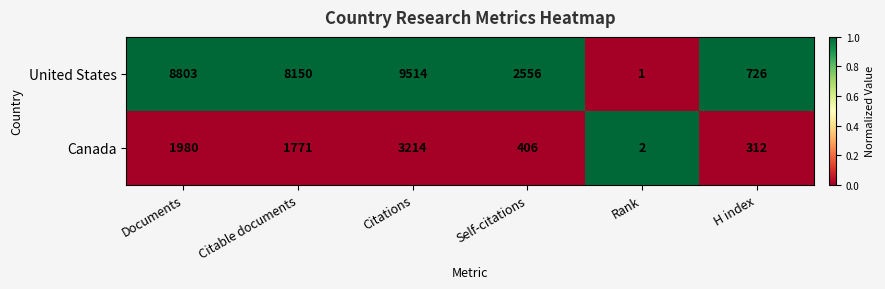

What is the difference between the second highest and second lowest values in the United States series?

8077